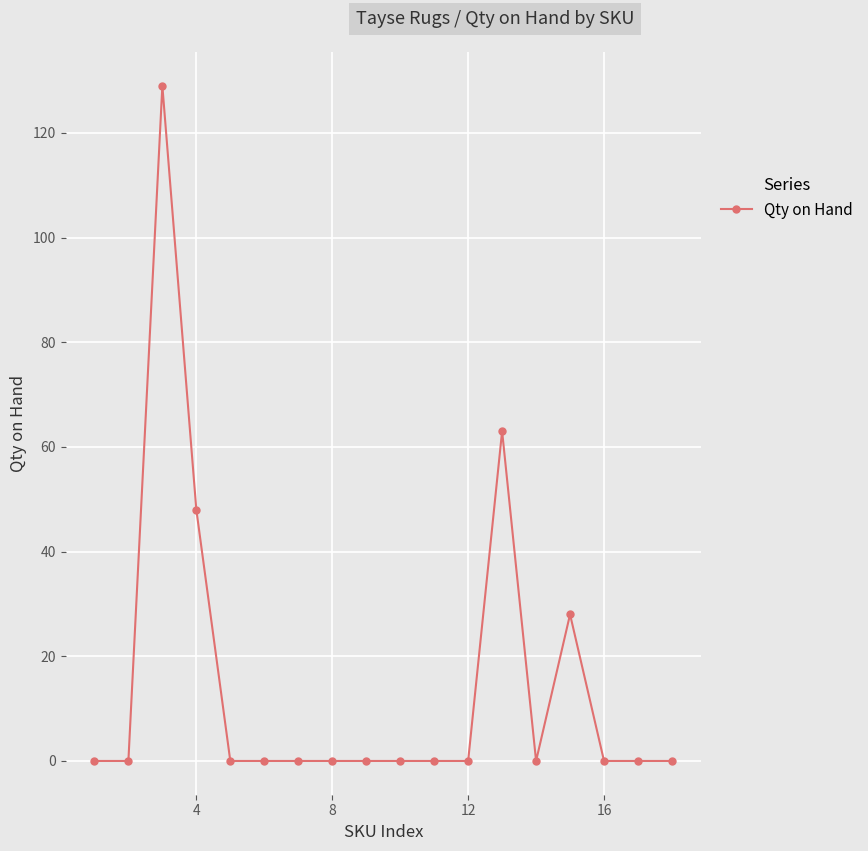

What is the difference between the maximum and minimum values?

129